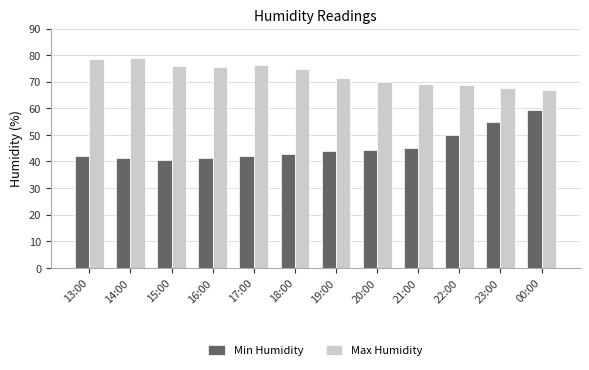

True or false: Max Humidity has a value of 75.6 at 16:00.

True